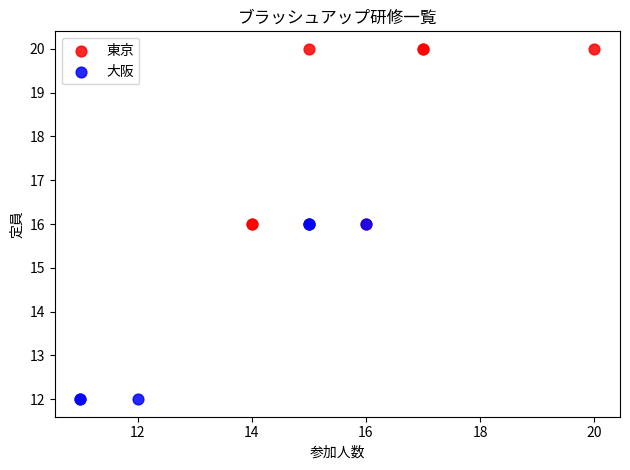

Which series contains the lowest Y value?

大阪